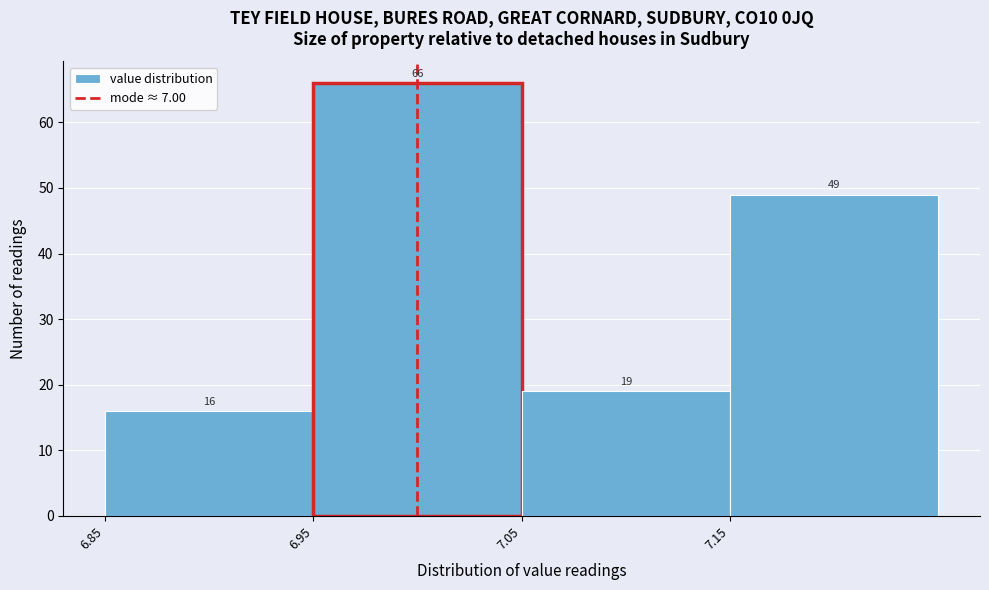

Which range on the x-axis has the tallest bar?

6.95 to 7.05